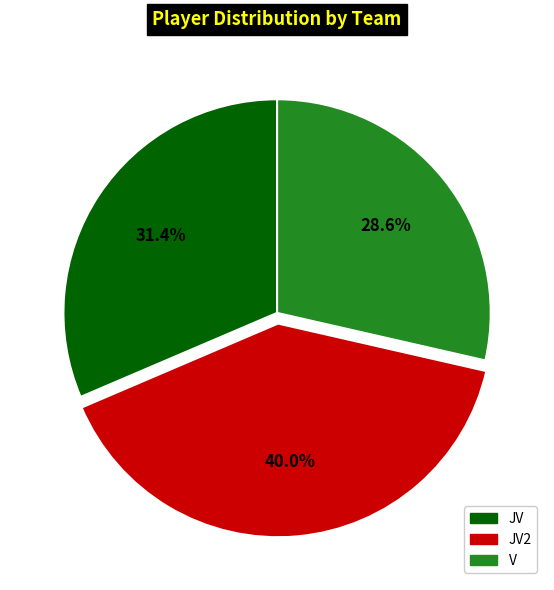

Does any single category account for the majority?

No